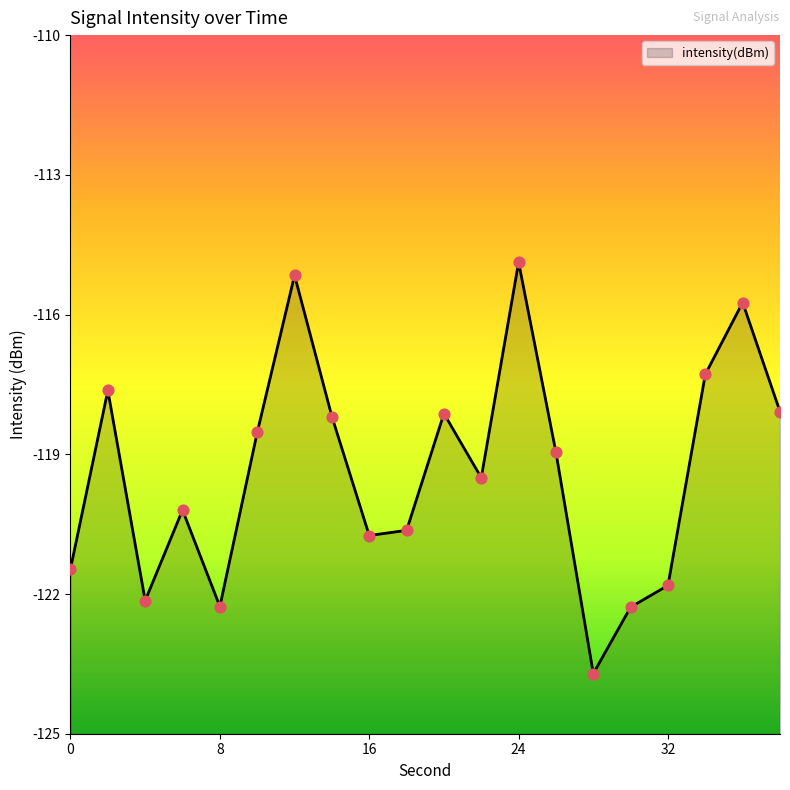

What is the change in value from 20 to 34?

+0.8